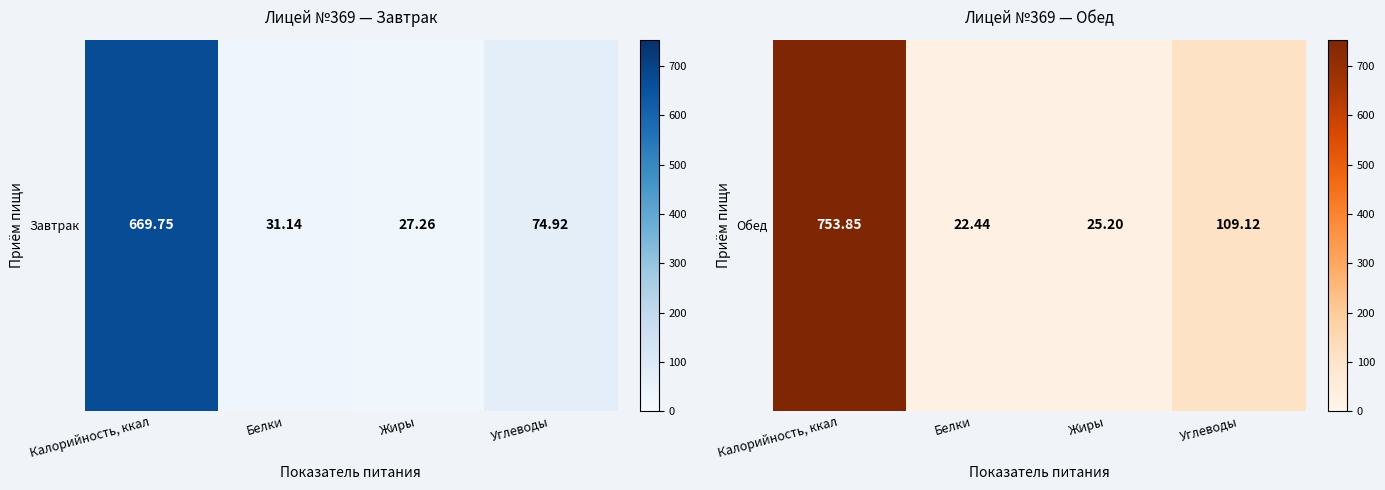

How many values are below 109?

2